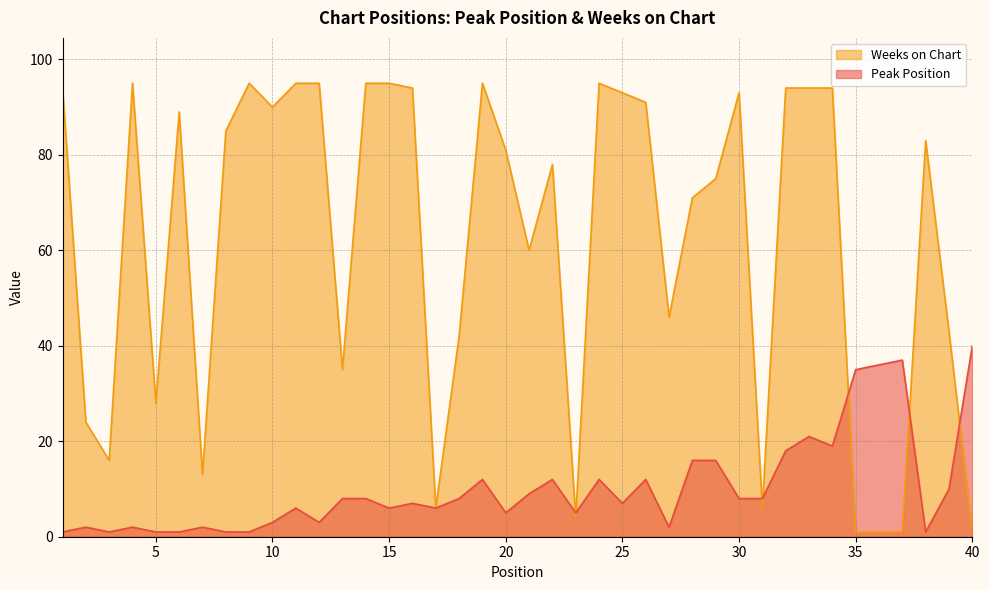

List the series in order of their peak value, lowest first.

Peak Position, Weeks on Chart